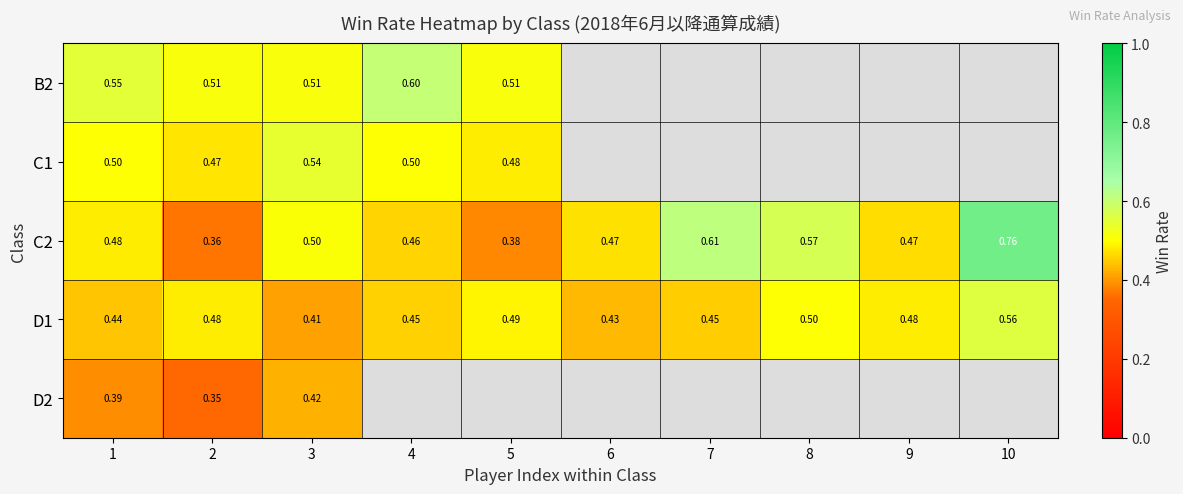

At how many categories does at least one series exceed 0?

10